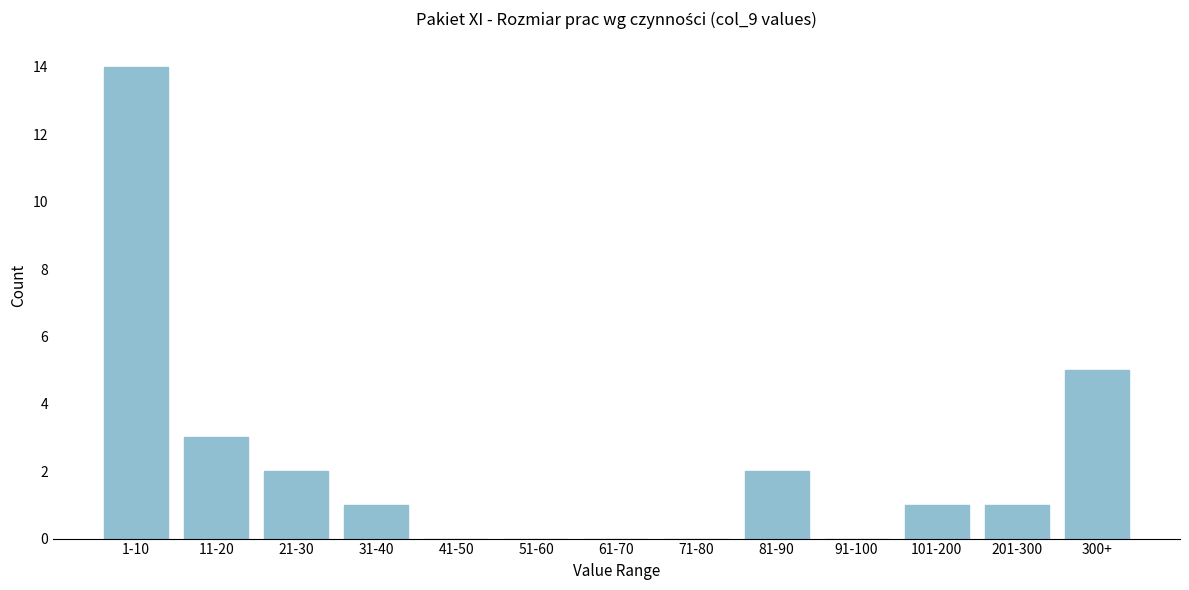

Reading left to right, list all the values displayed in this chart.

1-10=14	11-20=3	21-30=2	31-40=1	41-50=0	51-60=0	61-70=0	71-80=0	81-90=2	91-100=0	101-200=1	201-300=1	300+=5